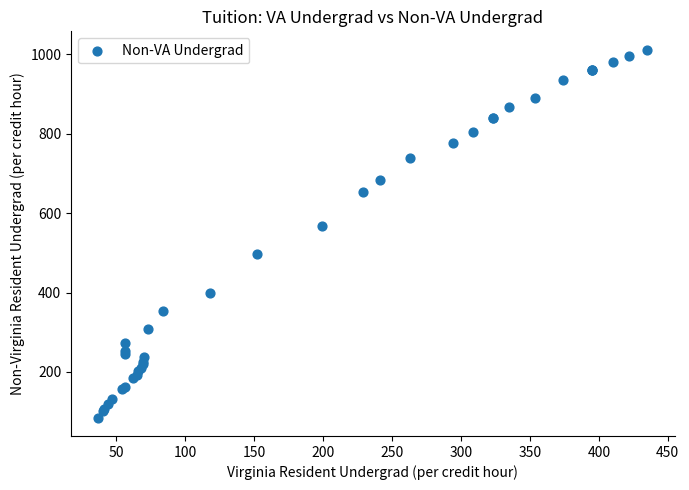

What Y value in the scatter plot is closest to 548?

568